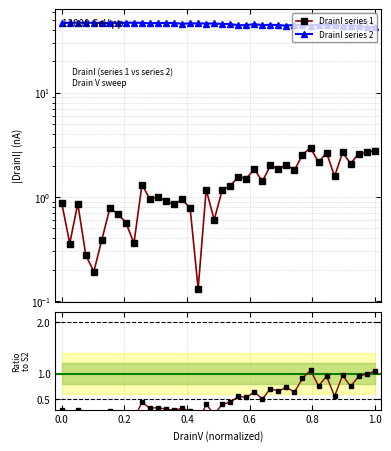

How many categories are shown in the chart?

40